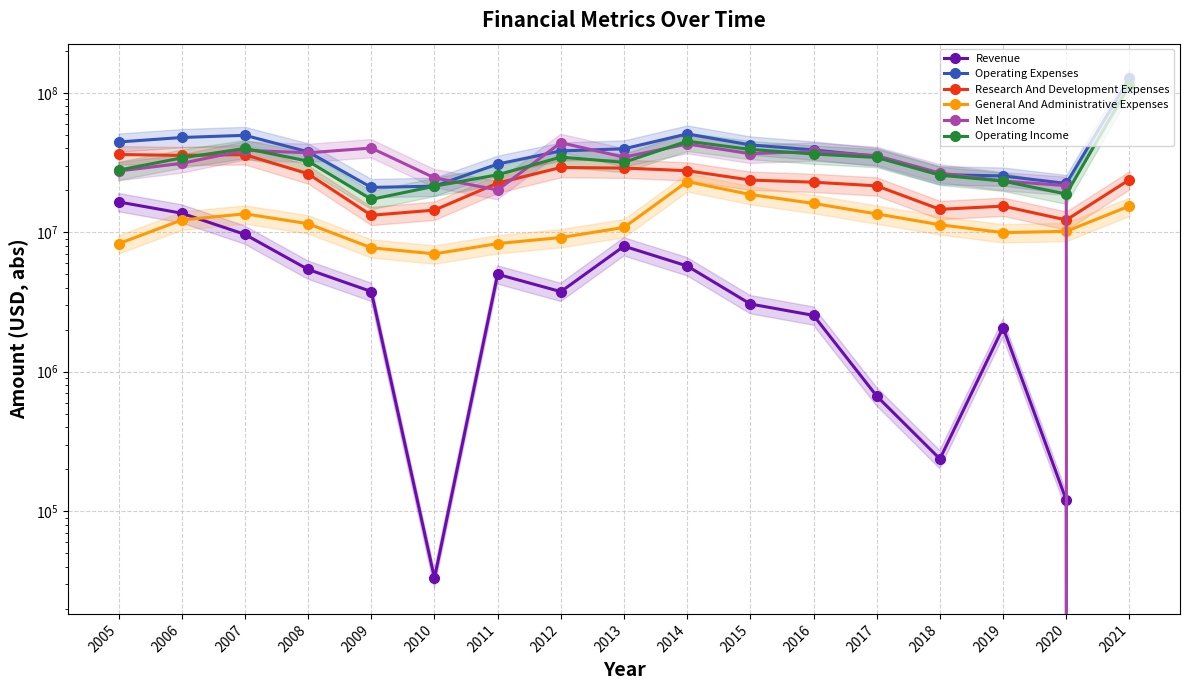

At which category does General And Administrative Expenses reach its first local valley?

2010